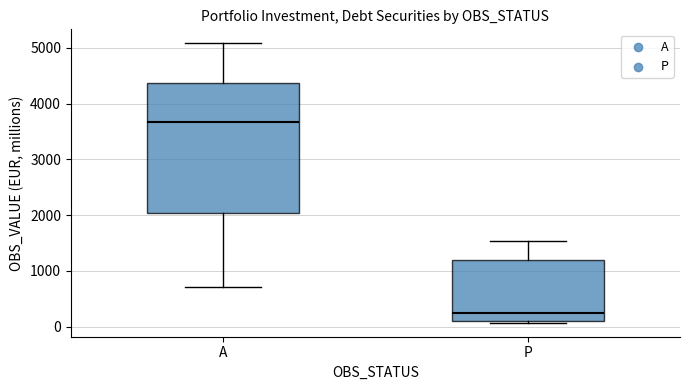

Reading left to right, transcribe this box plot: for each box, give where its median line is, the range the box spans, and where its two whiskers end, as read against the y-axis. The values are not printed on the chart, so give them approximately, as read against the axis.

A: median 3700, box 2000 to 4400, whiskers 700 to 5100
P: median 200, box 100 to 1200, whiskers 100 (just below the box's lower edge) to 1500